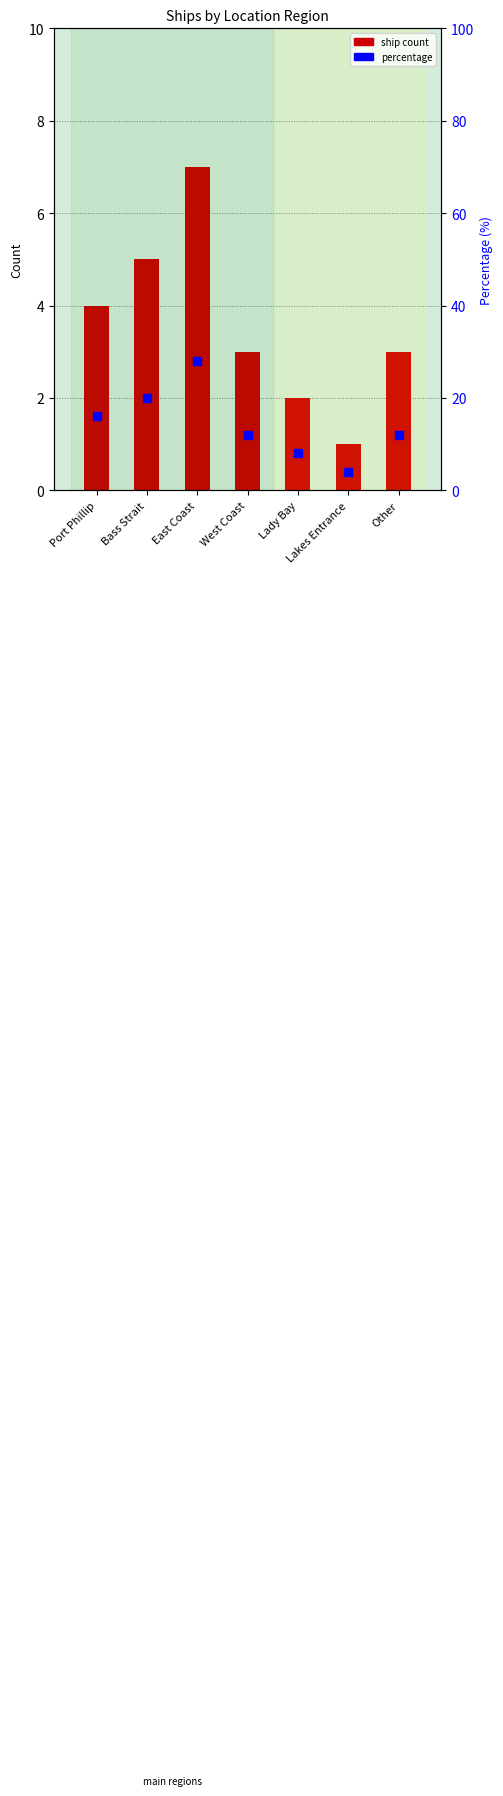

At which category is the sum across all series the highest?

East Coast